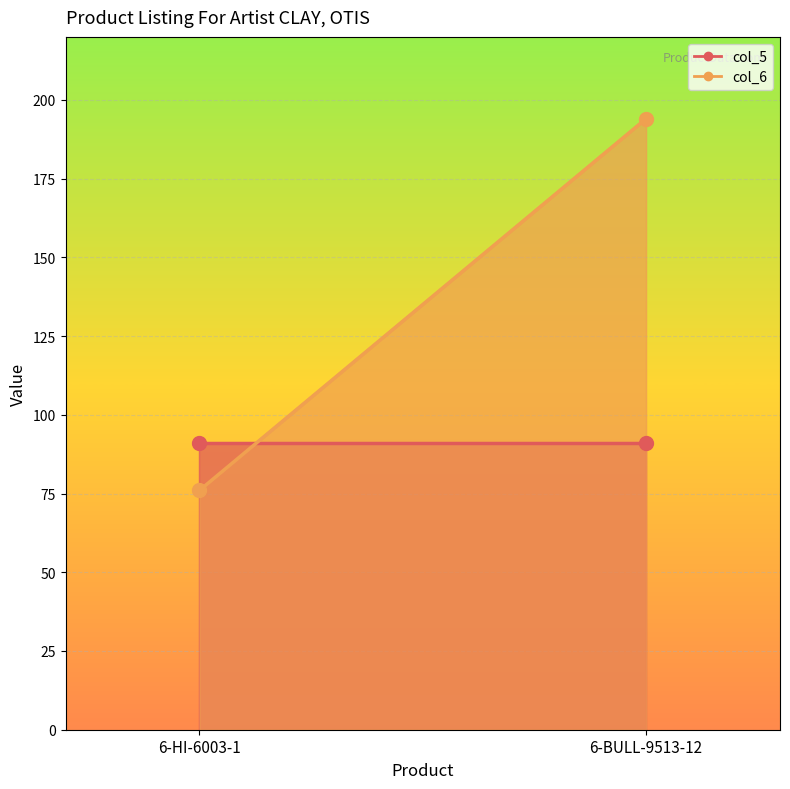

The value of col_6 at 6-BULL-9513-12 is 194. True or false?

True